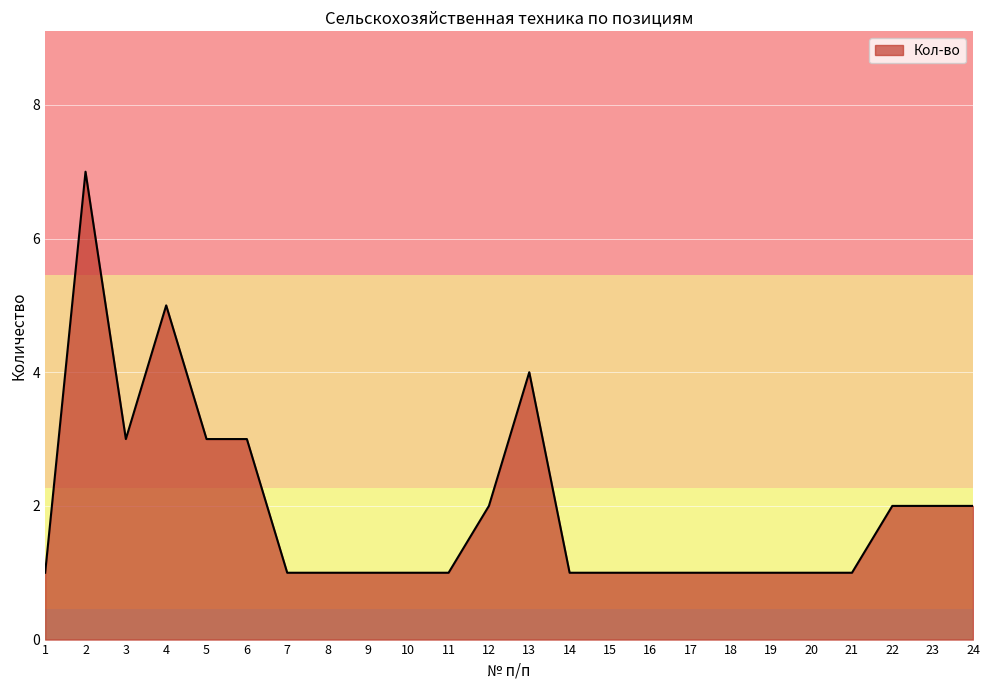

What is the difference between the values at 15 and 6?

2